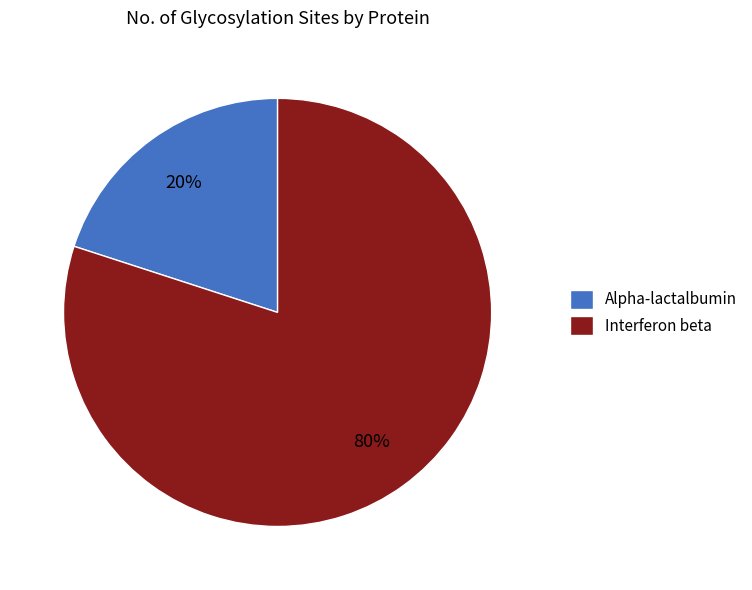

To the nearest percent, what is the combined percentage of Interferon beta and Alpha-lactalbumin?

100%